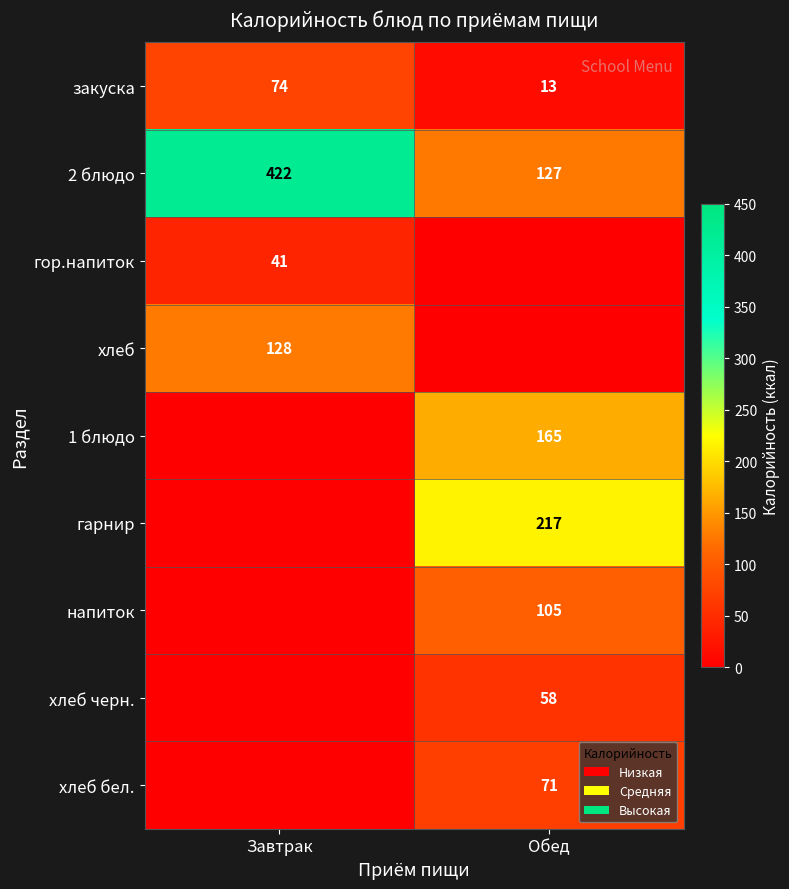

What is the total value across all series at Обед?

756